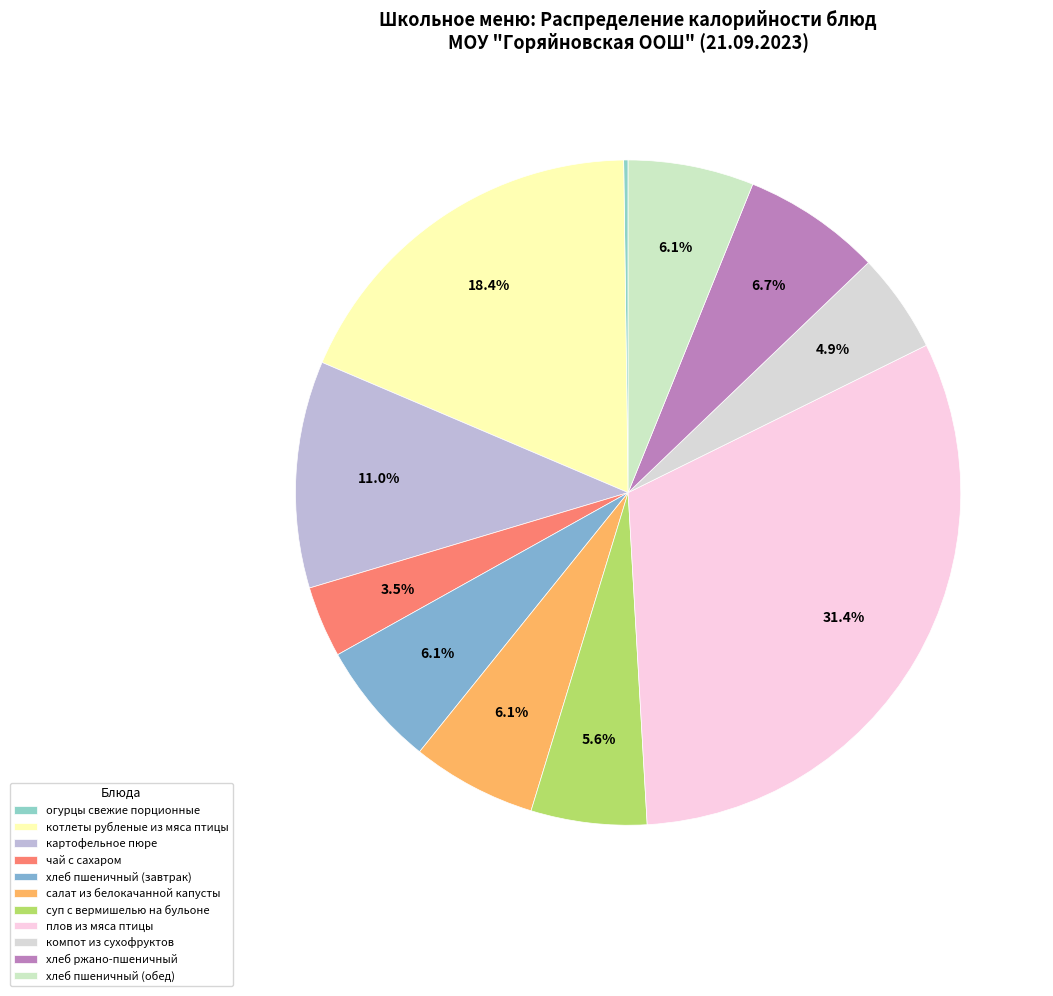

Approximately how many times larger is the value at суп с вермишелью на бульоне compared to котлеты рубленые из мяса птицы?

0.3